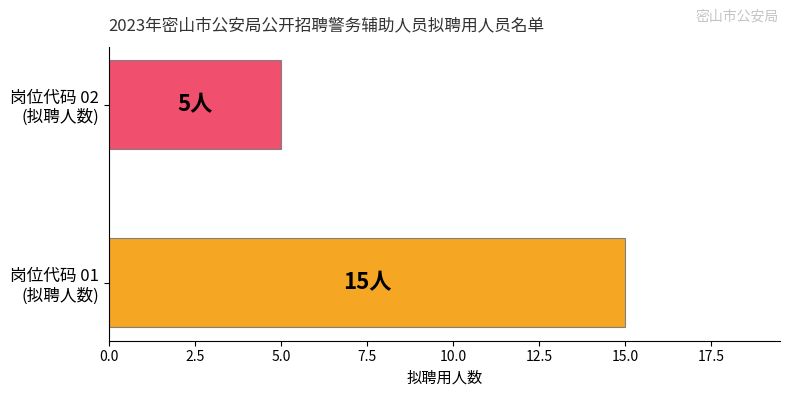

List the labels in order of value, smallest first.

岗位代码 02
(拟聘人数), 岗位代码 01
(拟聘人数)